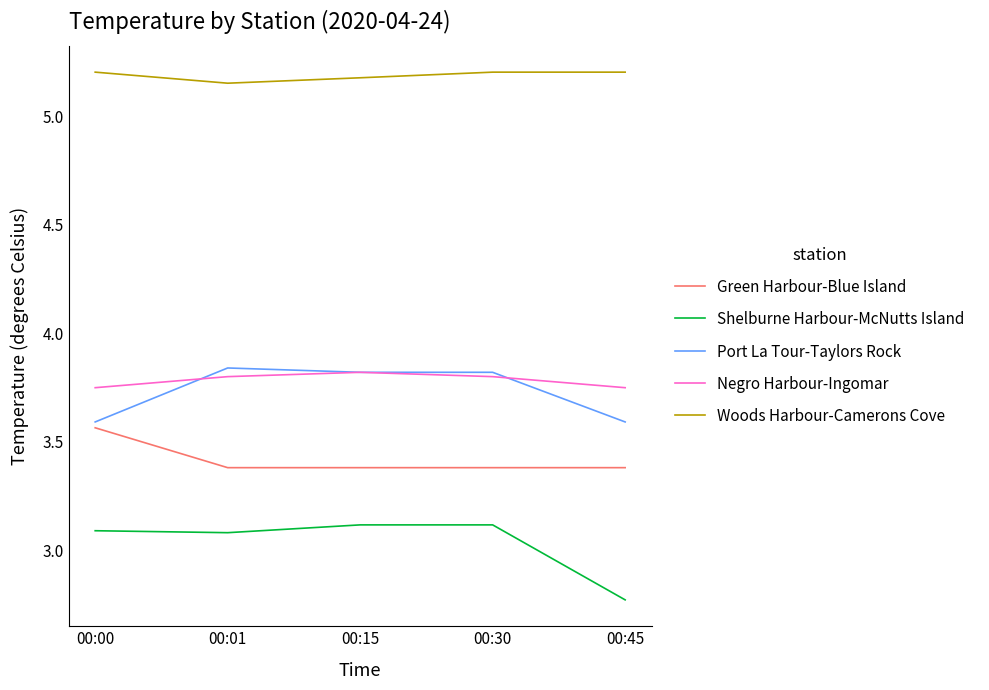

Between which two adjacent categories do Port La Tour-Taylors Rock and Negro Harbour-Ingomar first intersect?

00:00 and 00:01